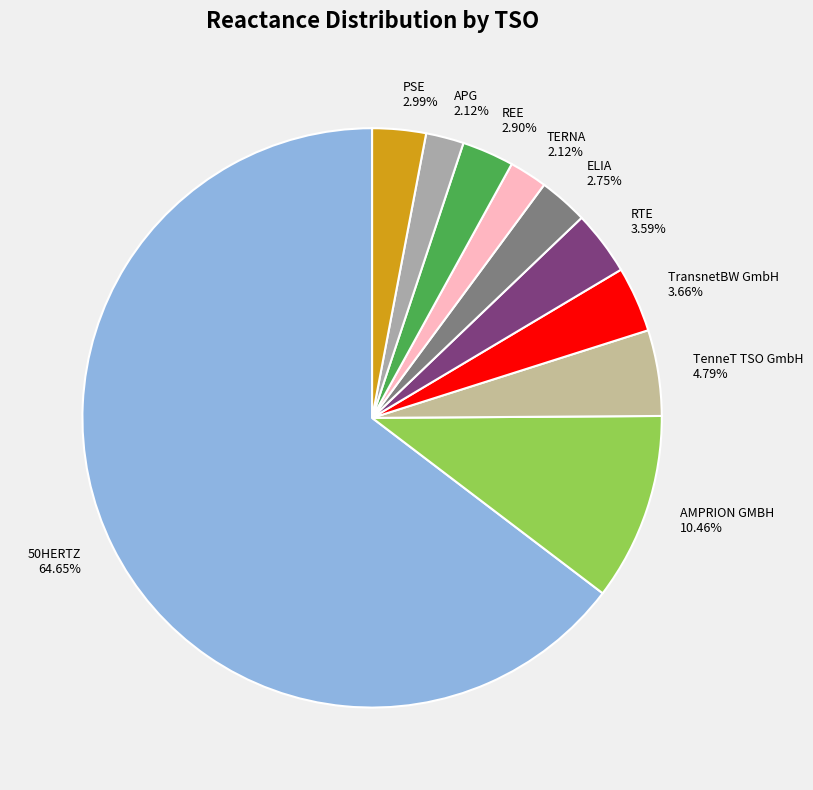

Which has a higher value, APG or REE?

REE